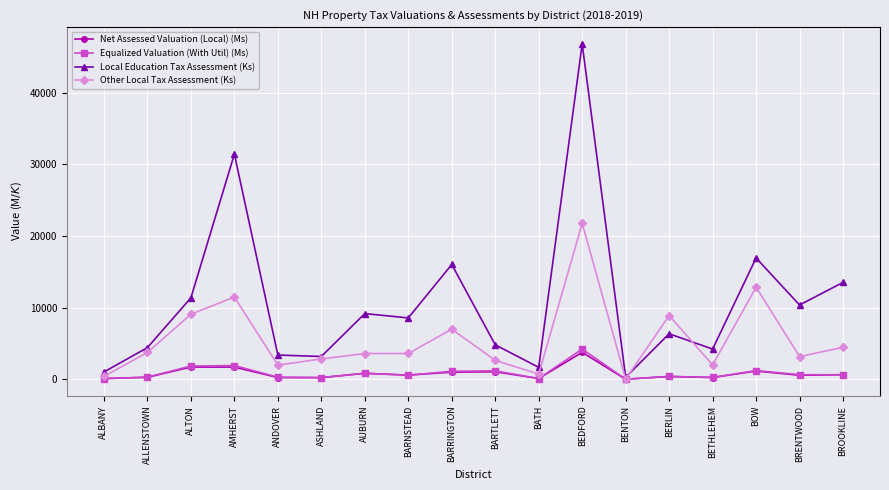

What are all the series names shown in the legend?

Net Assessed Valuation (Local) (Ms), Equalized Valuation (With Util) (Ms), Local Education Tax Assessment (Ks), Other Local Tax Assessment (Ks)